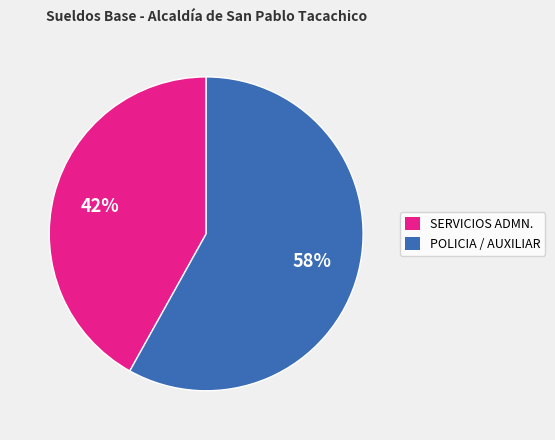

To the nearest percent, what is the average slice percentage?

50%